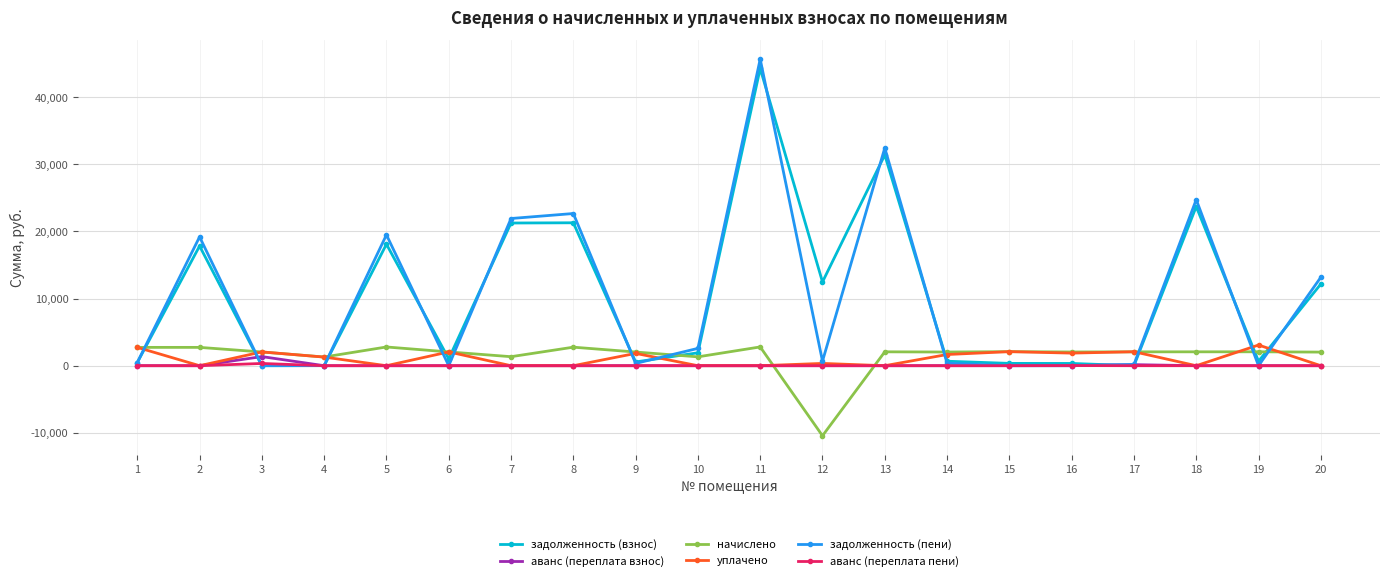

What is the spread (max minus min) of values at 8?

22676.0